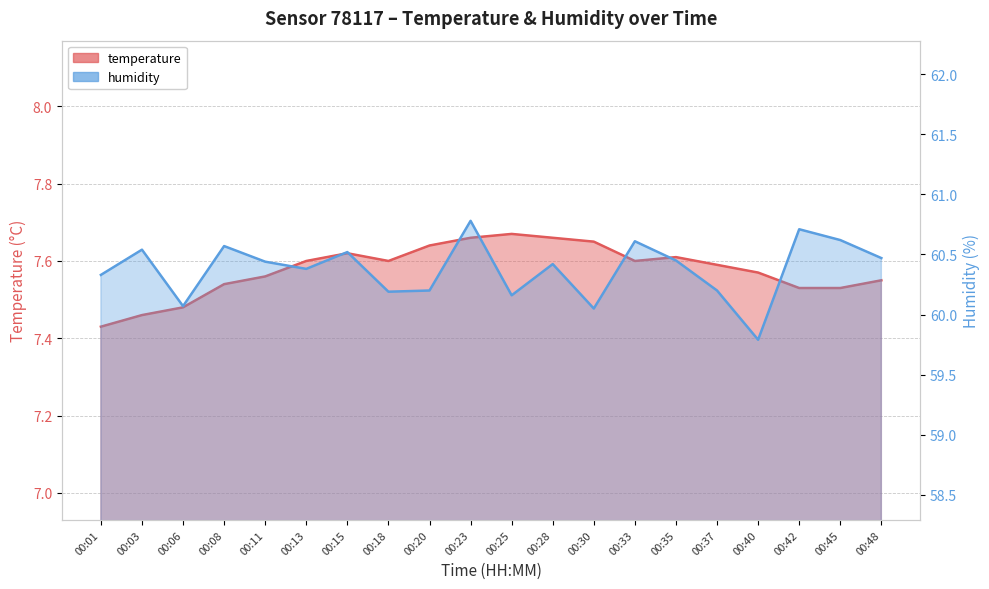

Is it true that temperature equals 4.3 at 00:25?

False